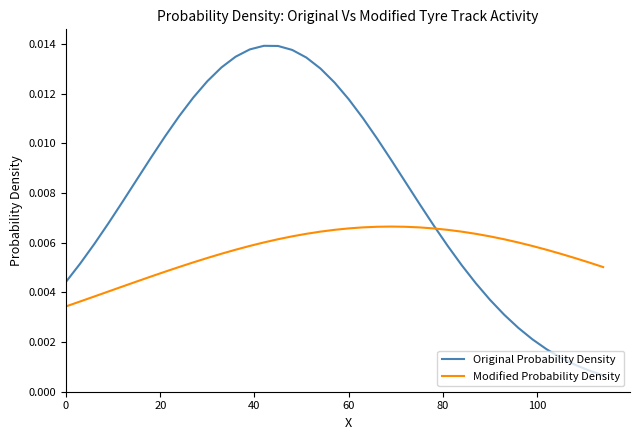

List the series in order of their peak value, highest first.

Original Probability Density, Modified Probability Density